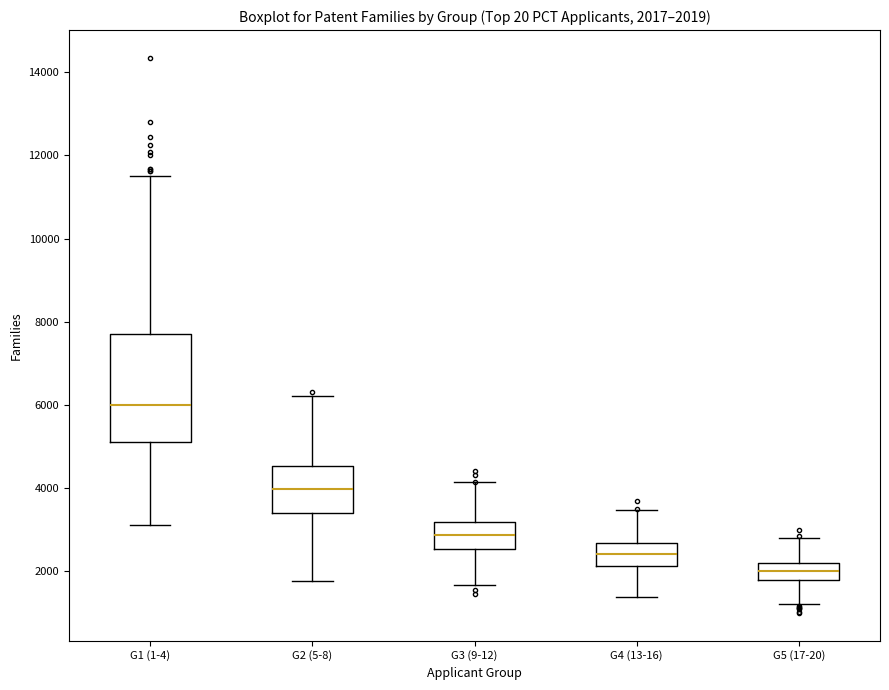

Which box is the tallest, from its lower edge to its upper edge?

G1 (1-4)